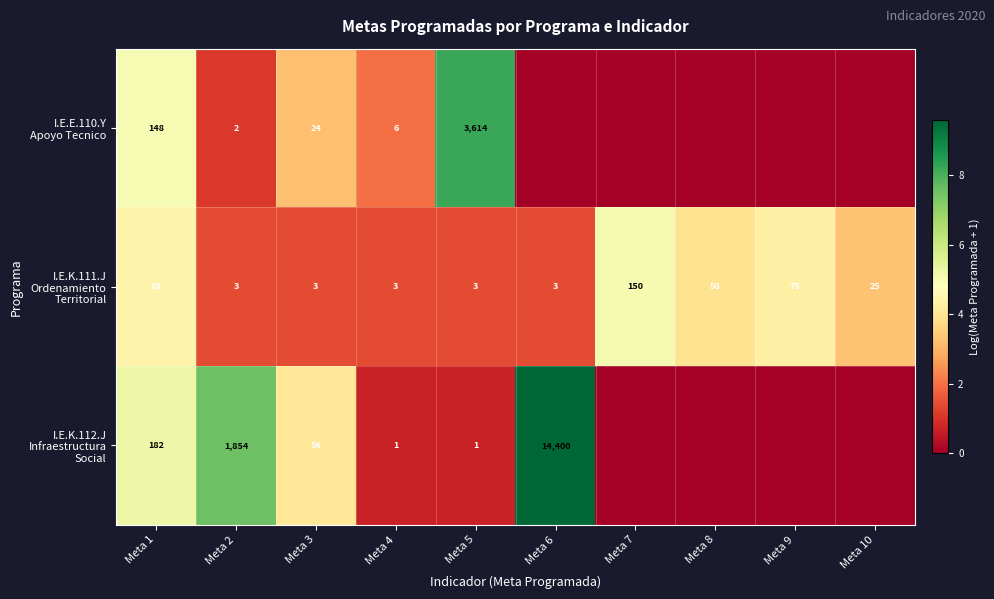

Is the value of I.E.E.110.Y Apoyo Tecnico at Meta 4 greater than the value of I.E.K.112.J Infraestructura Social at Meta 9?

Yes